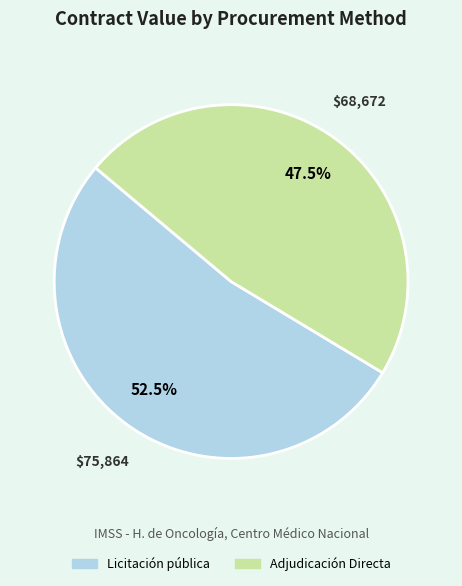

Is Adjudicación Directa the majority of the pie?

No